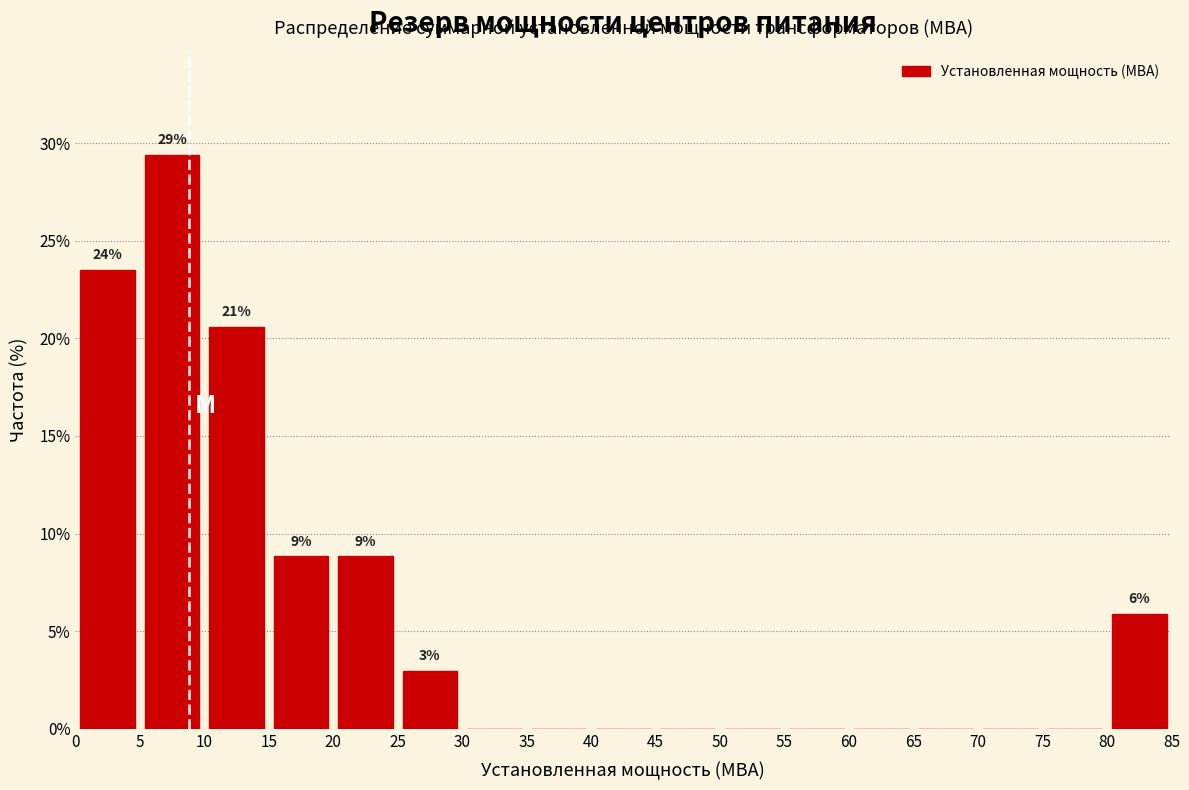

Over which range of the x-axis is the bar tallest?

5 to 10